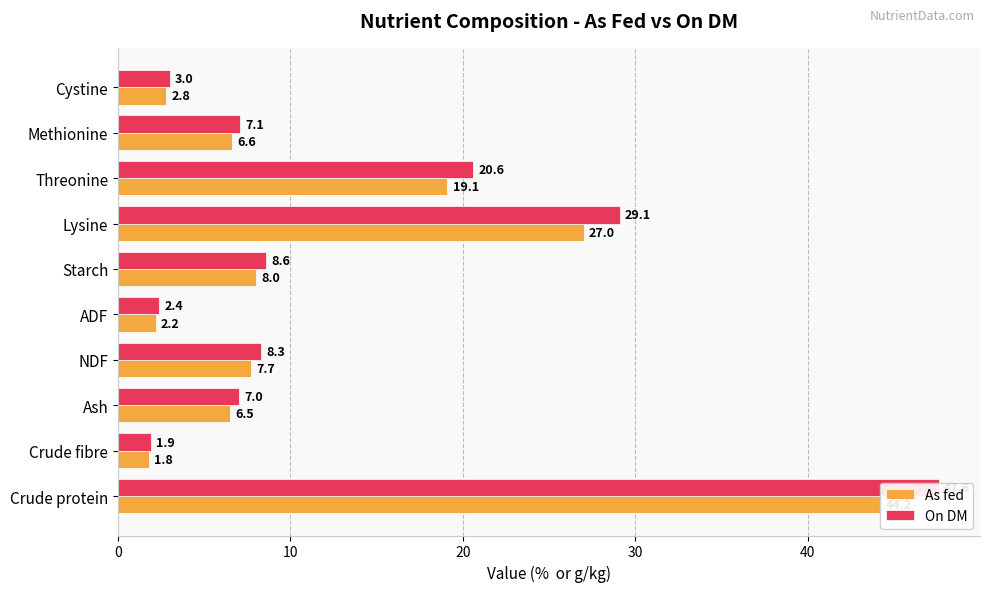

What is the difference between the maximum and minimum values in the On DM series?

45.7